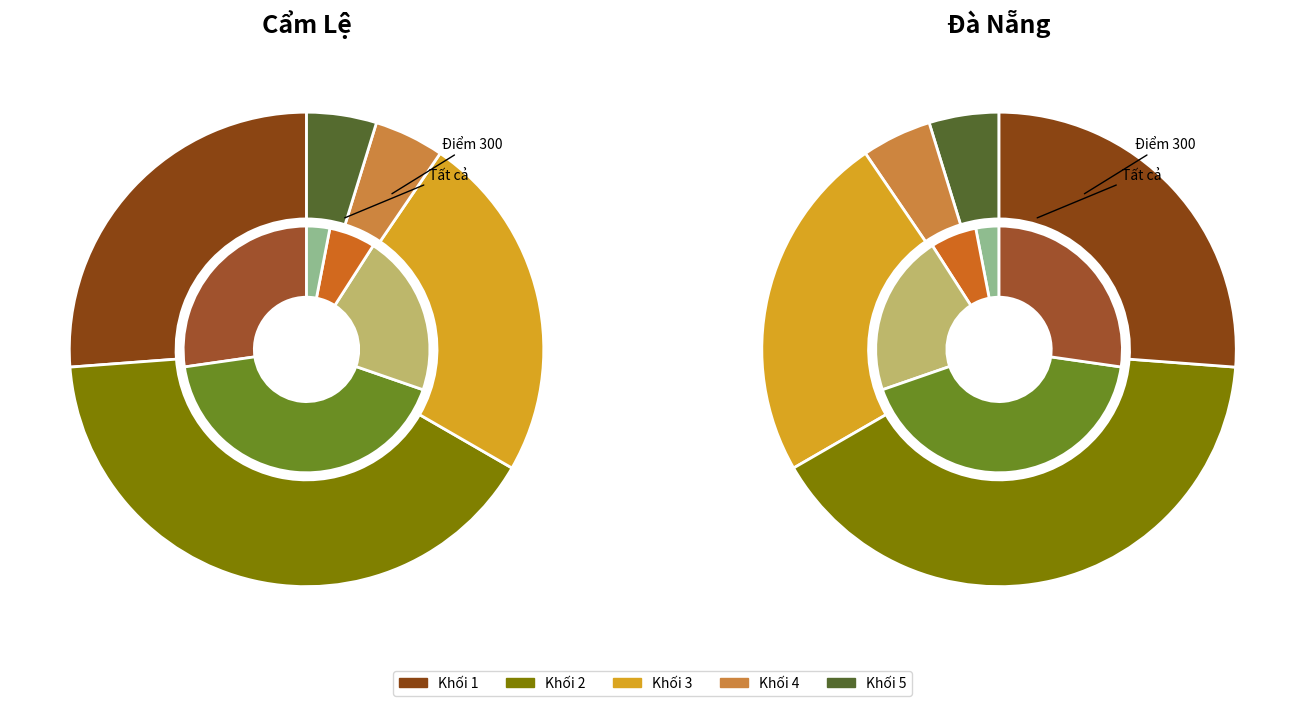

Is there a majority slice in this chart?

No